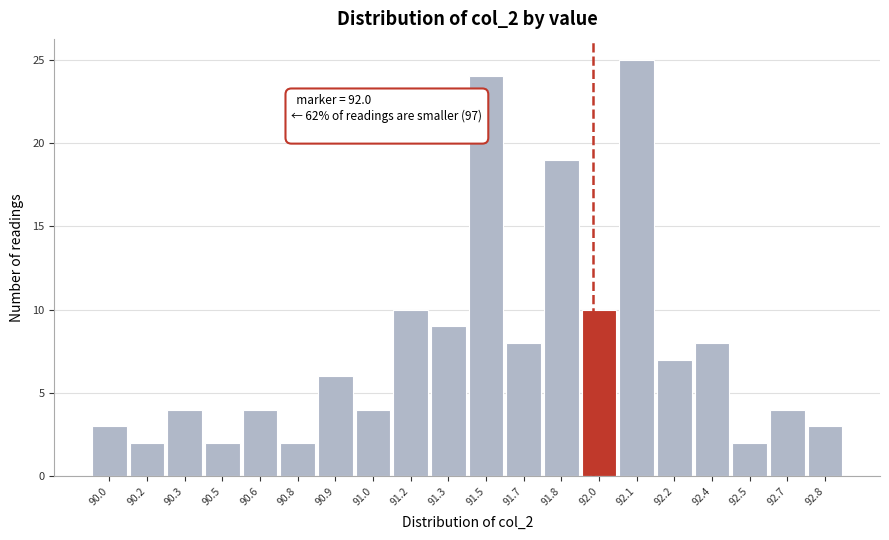

Reading left to right, transcribe all the data shown in this chart.

90.0=3	90.2=2	90.3=4	90.5=2	90.6=4	90.8=2	90.9=6	91.0=4	91.2=10	91.3=9	91.5=24	91.7=8	91.8=19	92.0=10	92.1=25	92.2=7	92.4=8	92.5=2	92.7=4	92.8=3